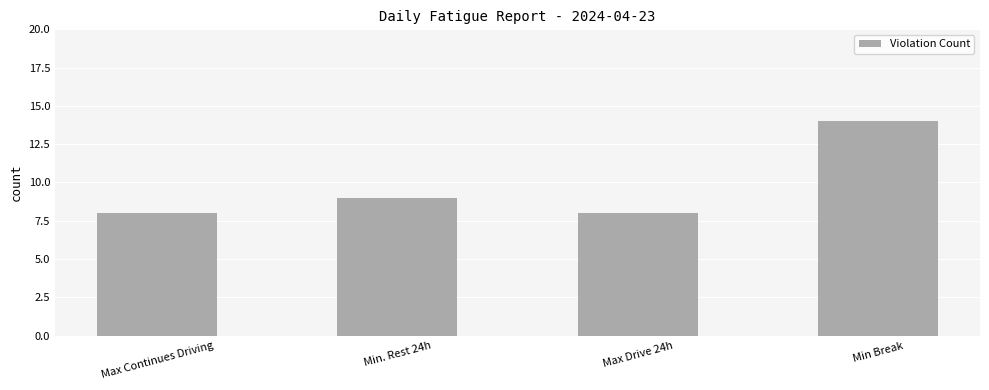

What is the difference between the maximum and second lowest values?

6